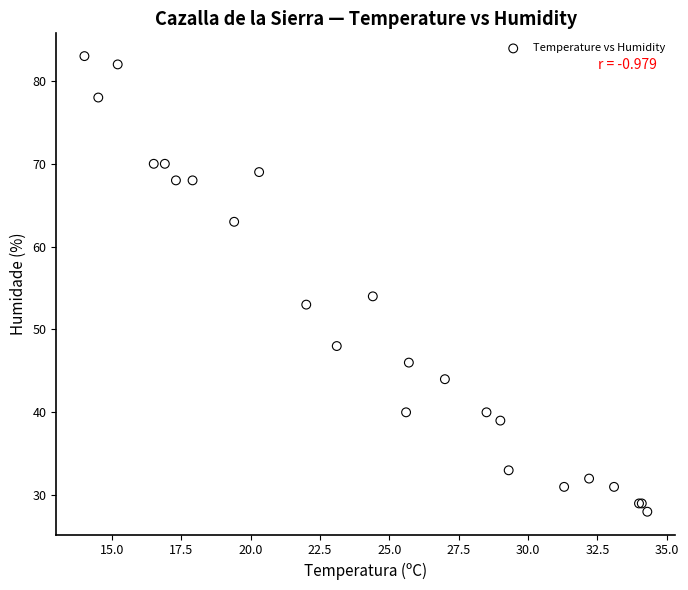

What Y value in the scatter plot is closest to 55?

54